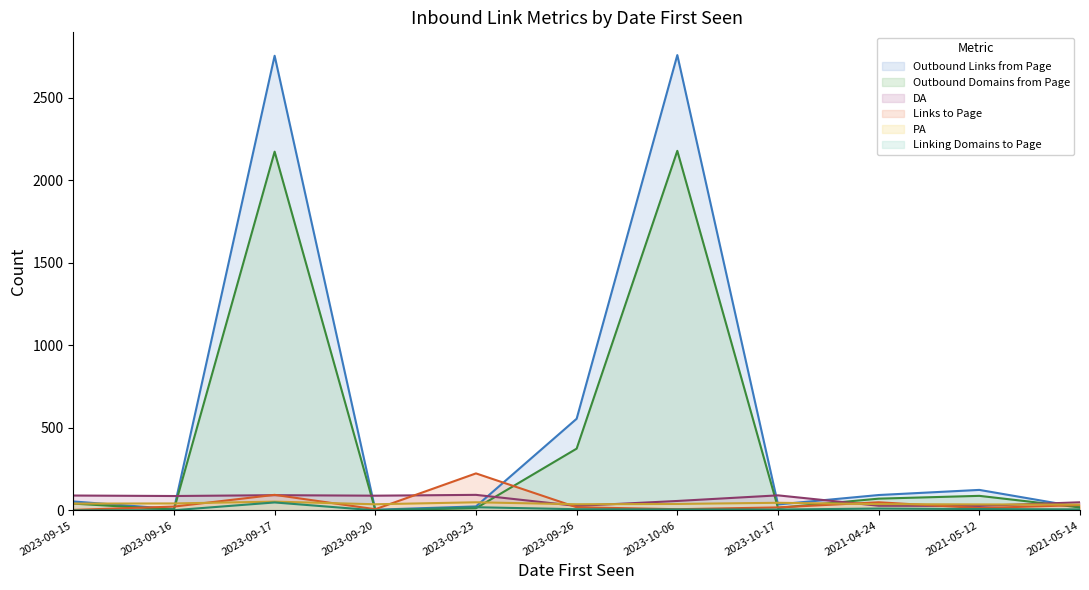

How many values in the DA series exceed 87?

5